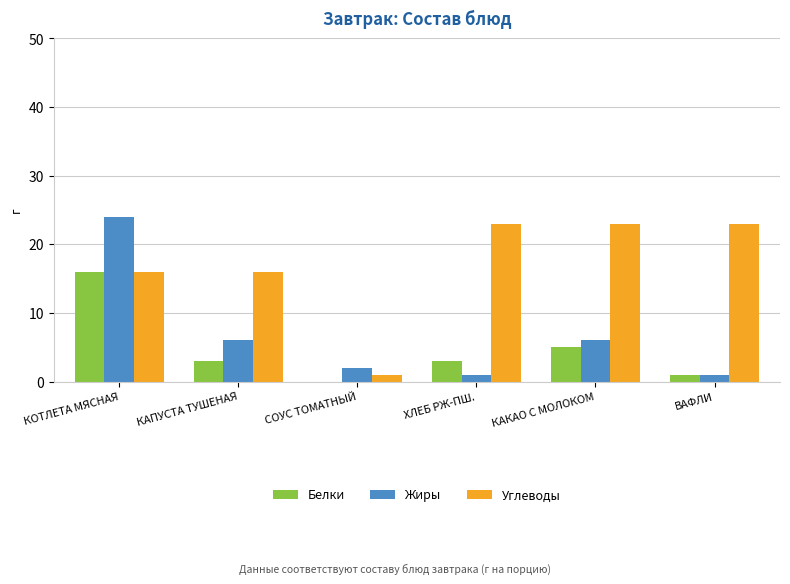

At which category is the sum across all series the highest?

КОТЛЕТА МЯСНАЯ